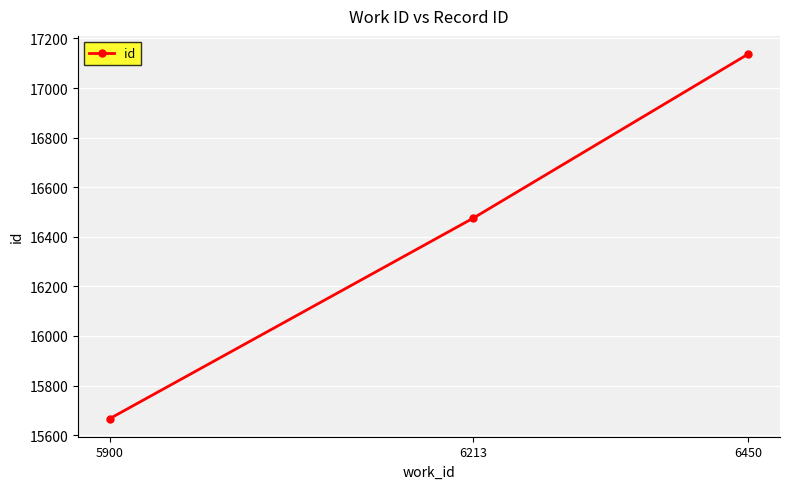

What is the sum of all values?

49279